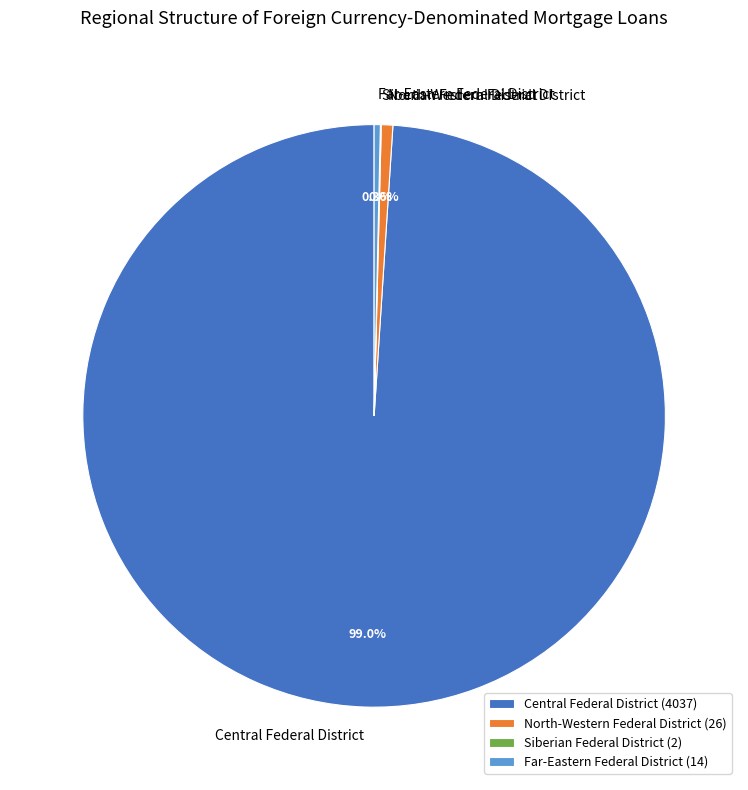

Combined, do North-Western Federal District and Central Federal District account for over 50%?

Yes